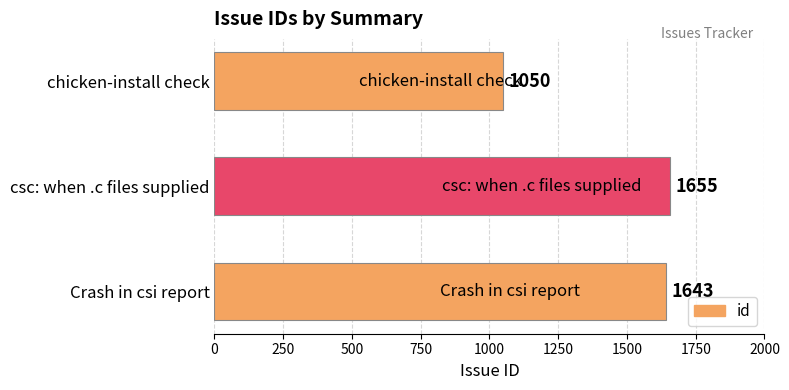

What is the greatest value displayed?

1655